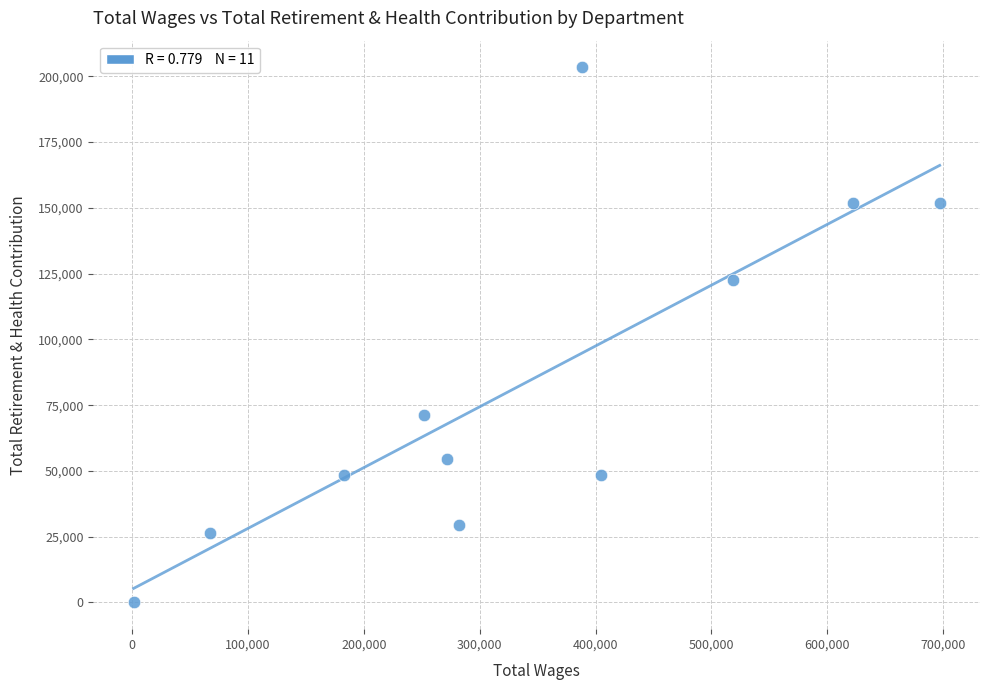

What is the average Y value?

82533